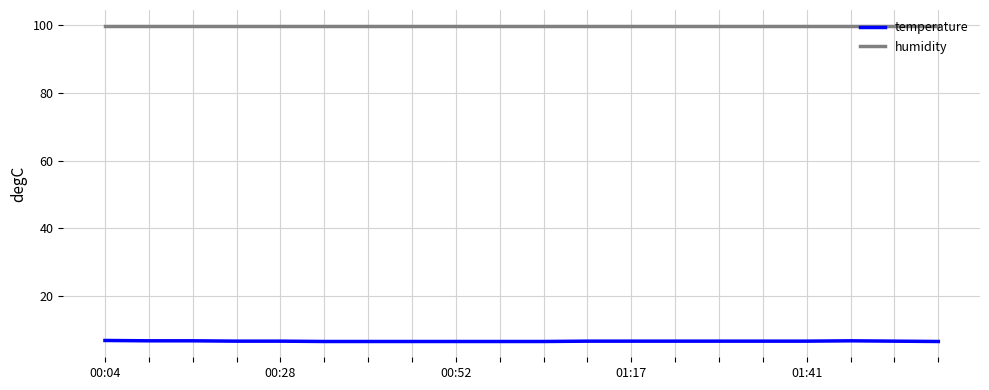

What is the smallest value displayed?

6.6